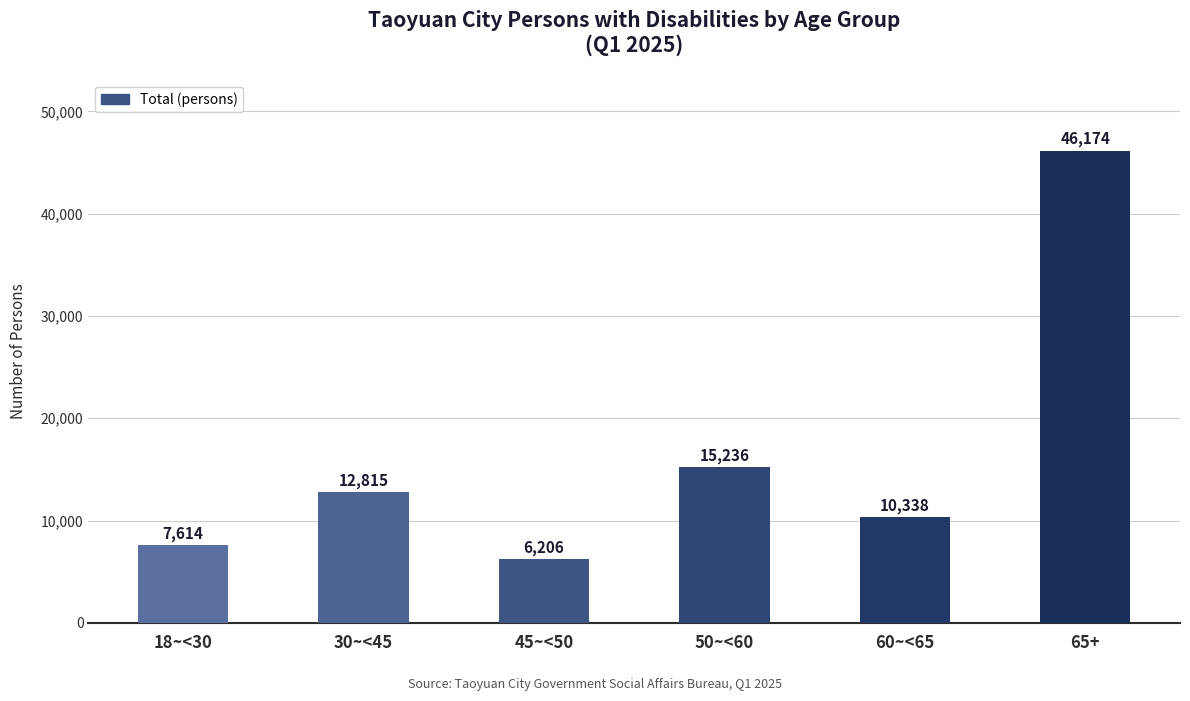

What is the label of the 3rd bar from the left?

45~<50